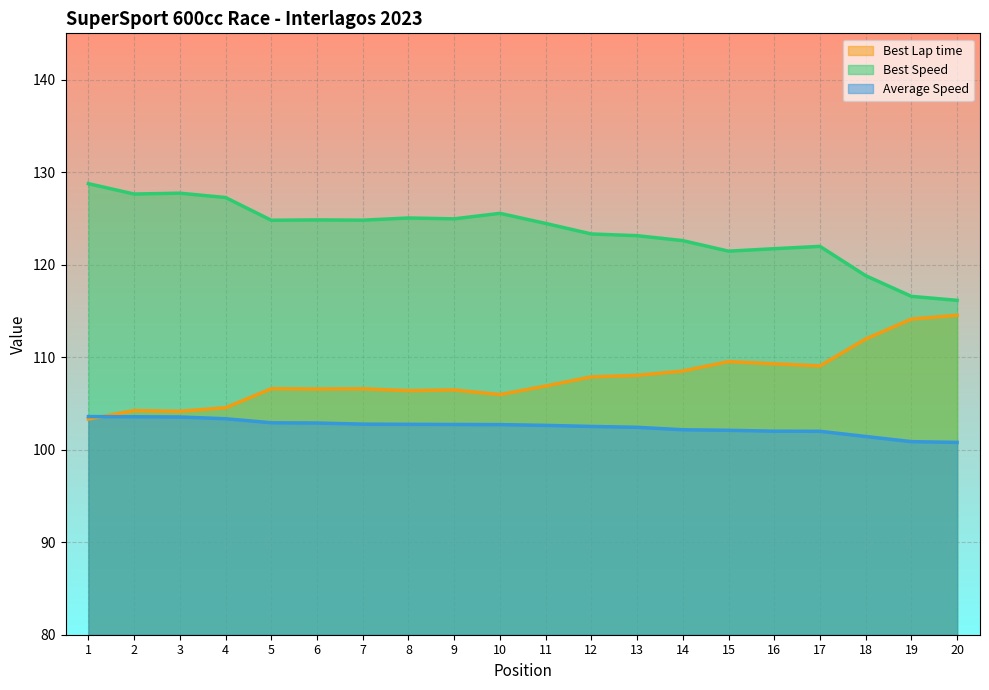

Reading right to left, list all the values displayed in this chart.

Total Time: 100.8	100.9	101.4	102.0	102.0	102.1	102.2	102.4	102.5	102.6	102.7	102.7	102.7	102.8	102.9	102.9	103.3	103.5	103.6	103.6
Best Lap time: 114.5	114.1	112.0	109.1	109.3	109.5	108.5	108.0	107.9	106.9	106.0	106.5	106.4	106.6	106.6	106.6	104.5	104.1	104.2	103.3
Best Speed: 116.1	116.6	118.8	122.0	121.7	121.5	122.6	123.1	123.3	124.5	125.5	125.0	125.0	124.8	124.8	124.8	127.3	127.7	127.6	128.8